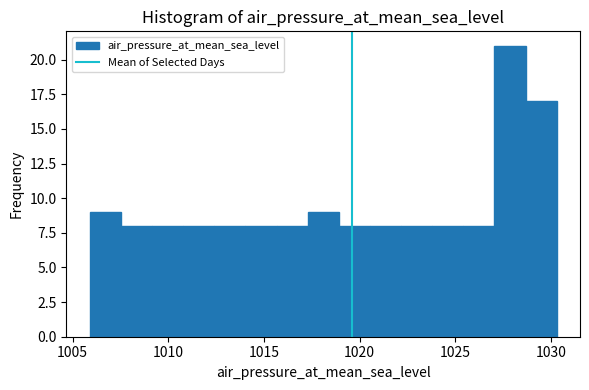

Read against the x-axis, roughly where is the centre of the tallest bar?

1028.0